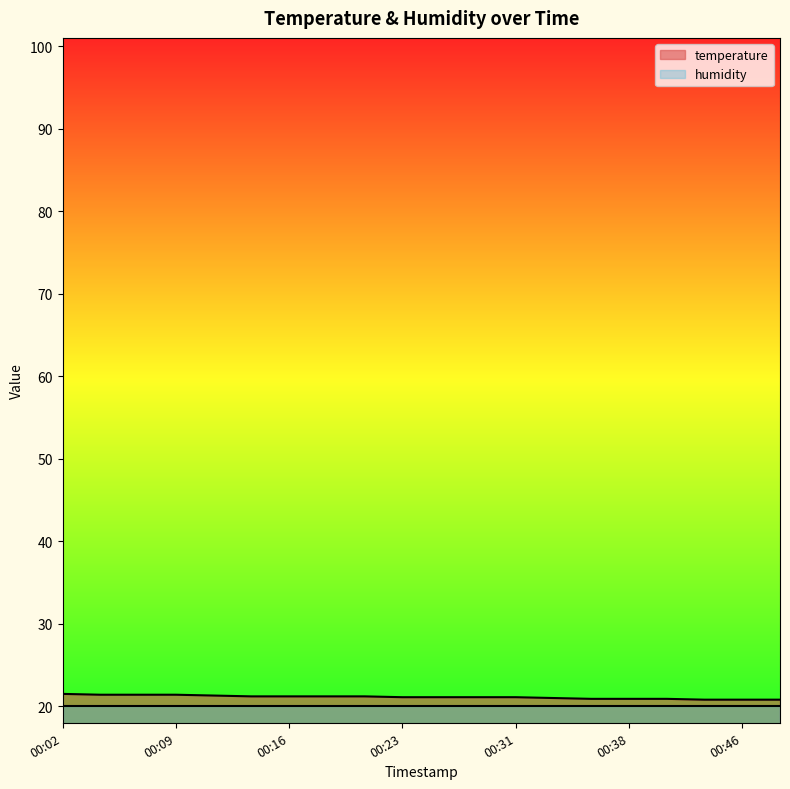

Count the number of data series in this chart.

2